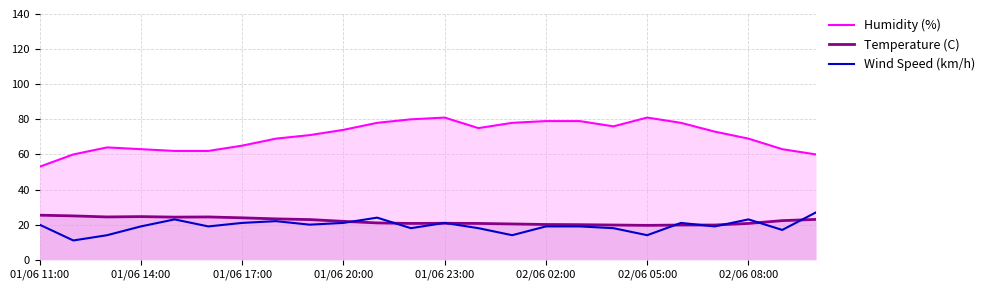

How many distinct data groups are displayed?

3